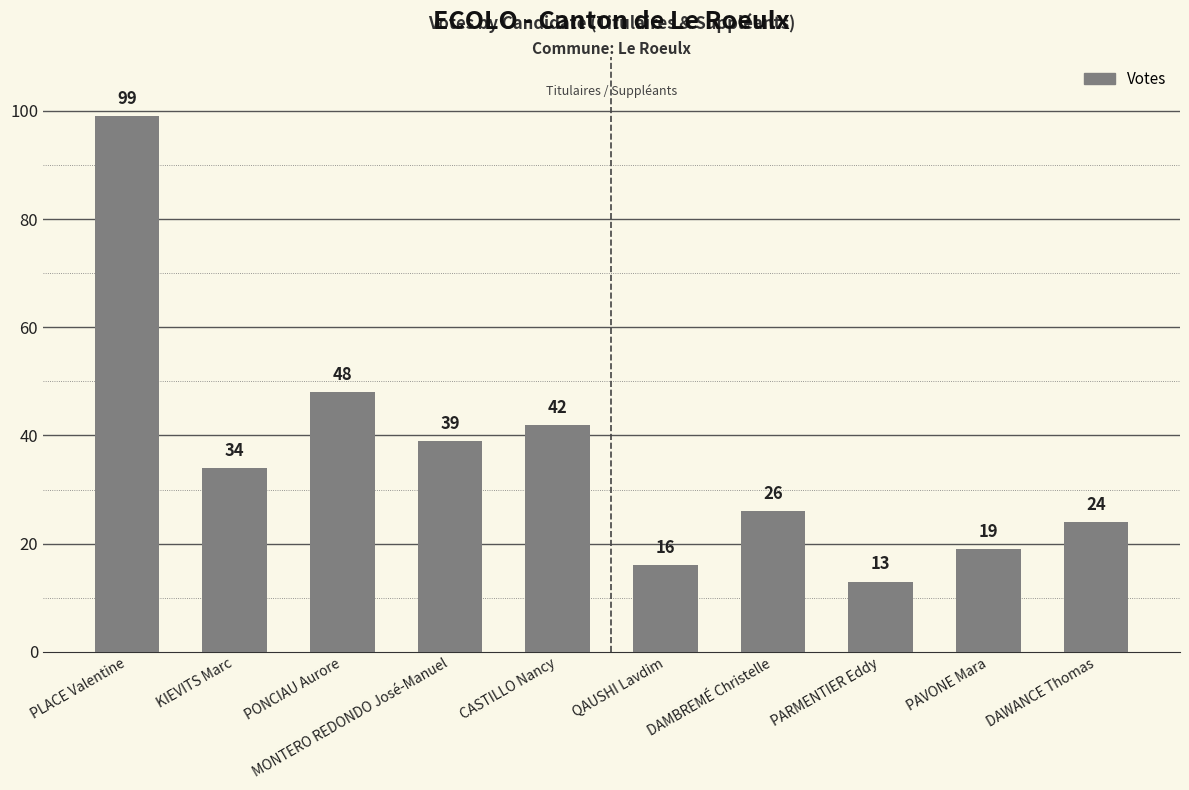

Are the bars horizontal?

No